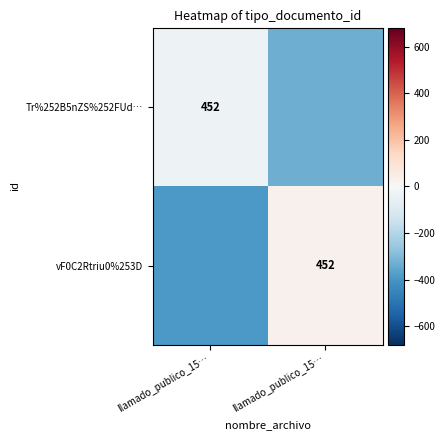

What is the sum of all Tr%252B5nZS%252FUd… values?

-363.8